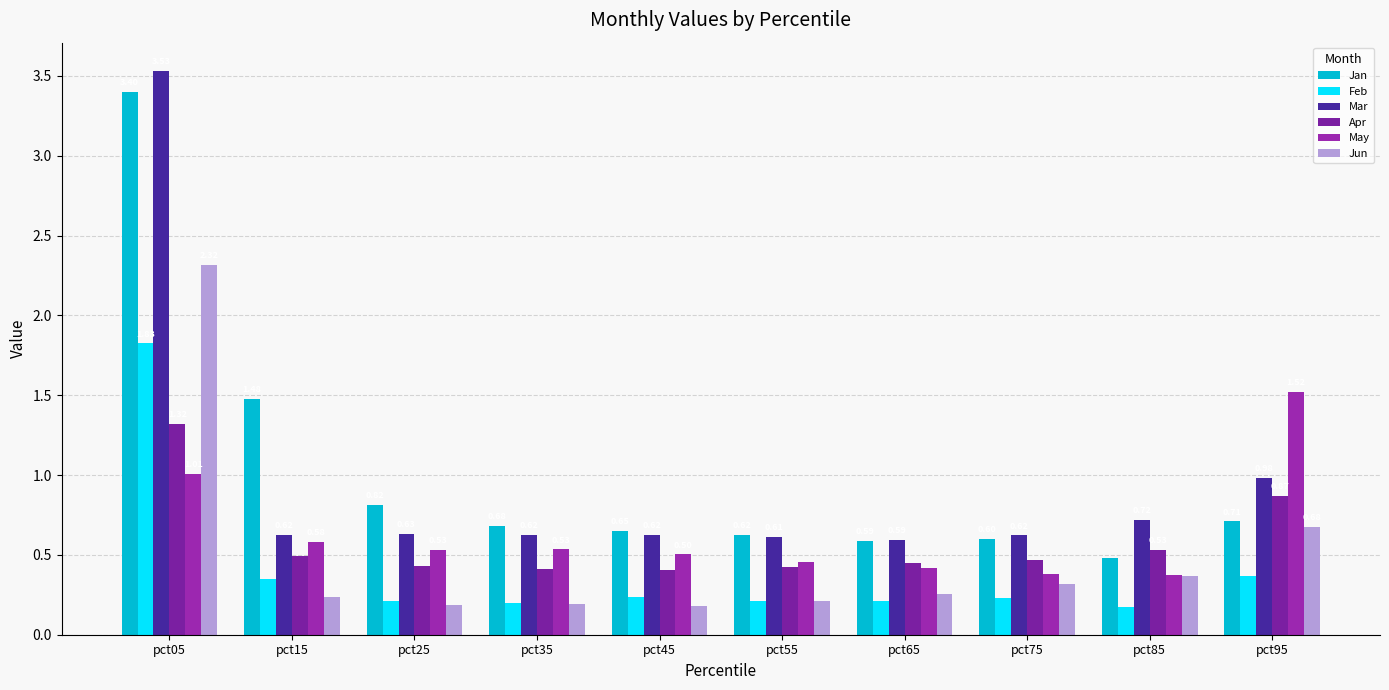

The value of Jan at pct55 is 0.9. True or false?

False